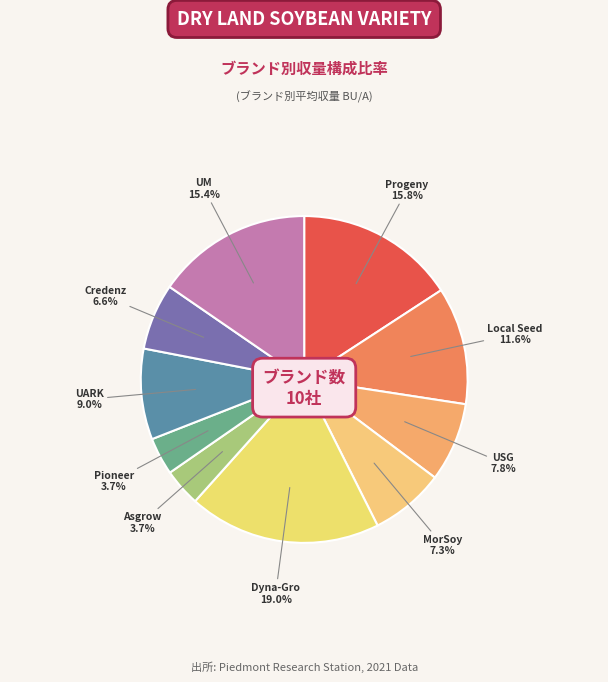

How many segments does this pie chart have?

10